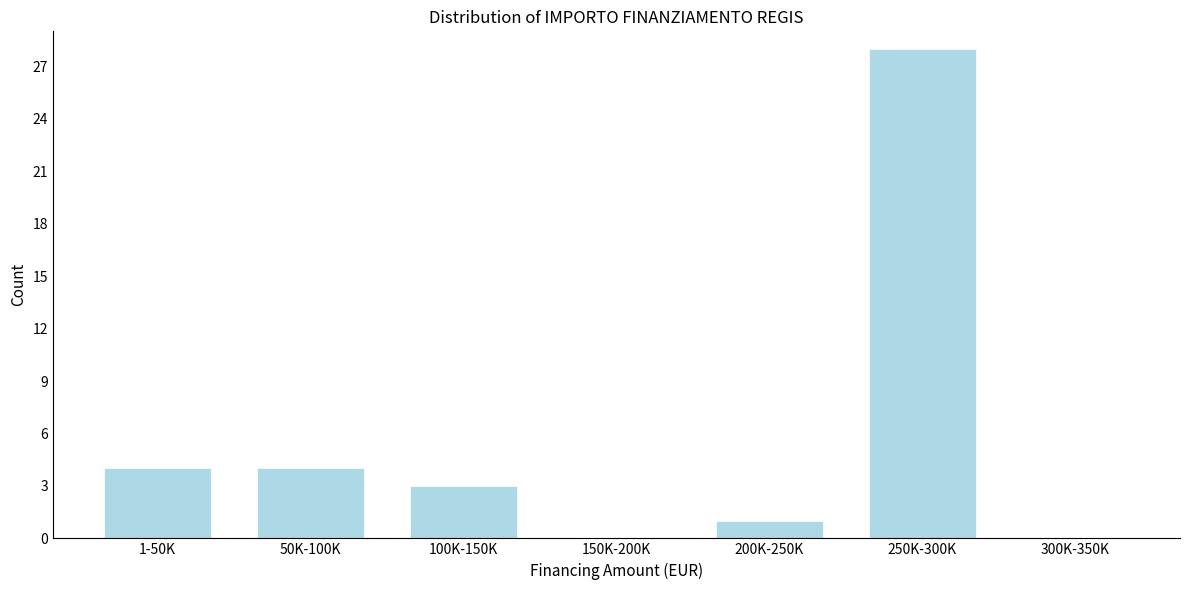

Reading left to right, list all the values displayed in this chart.

1-50K=4	50K-100K=4	100K-150K=3	150K-200K=0	200K-250K=1	250K-300K=28	300K-350K=0